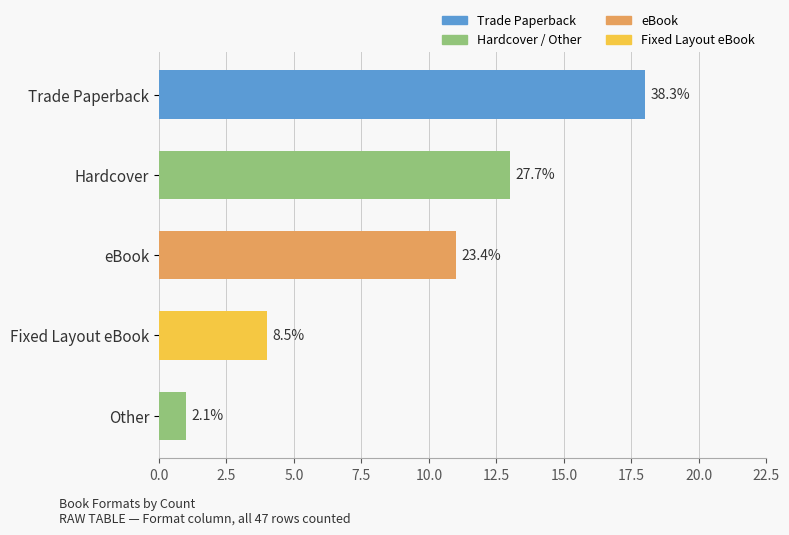

List the labels in order of value, smallest first.

Other, Fixed Layout eBook, eBook, Hardcover, Trade Paperback